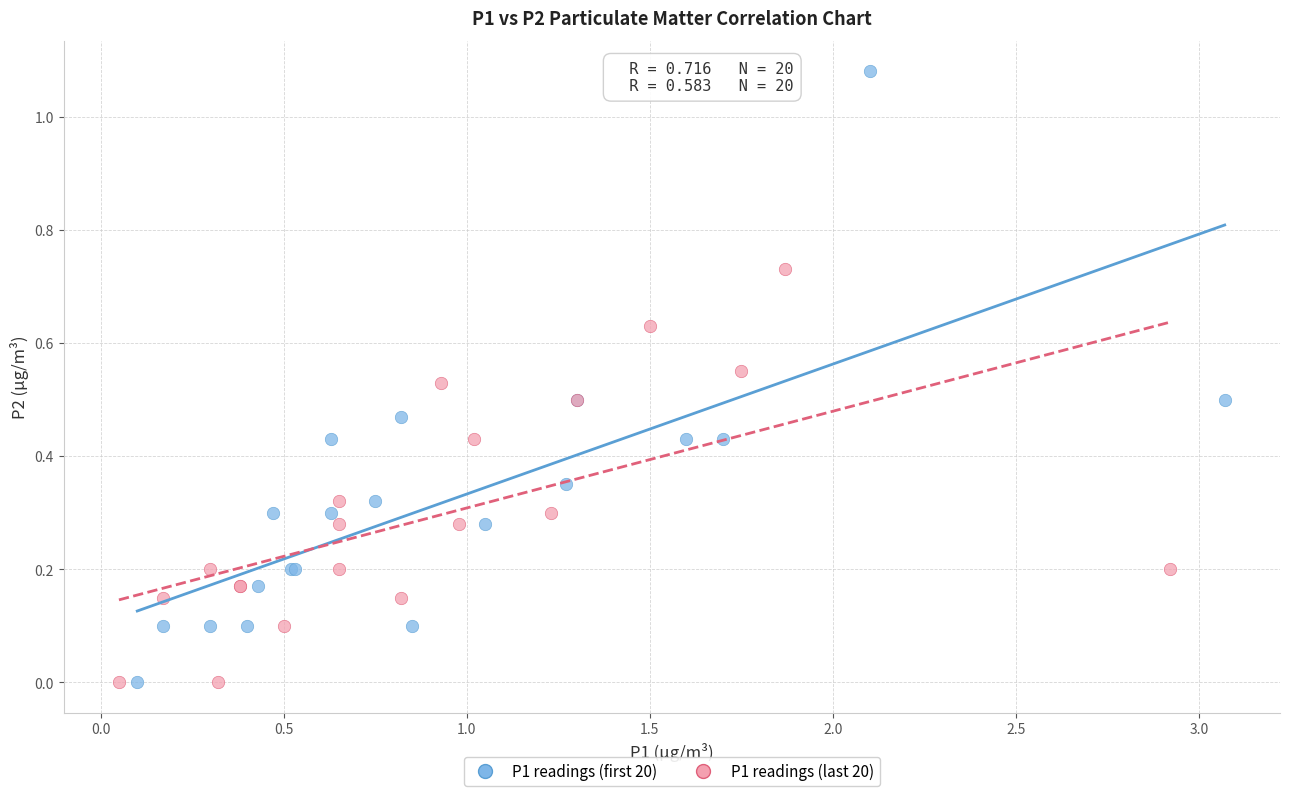

Which series has the widest spread of Y values?

P1 readings (first 20)